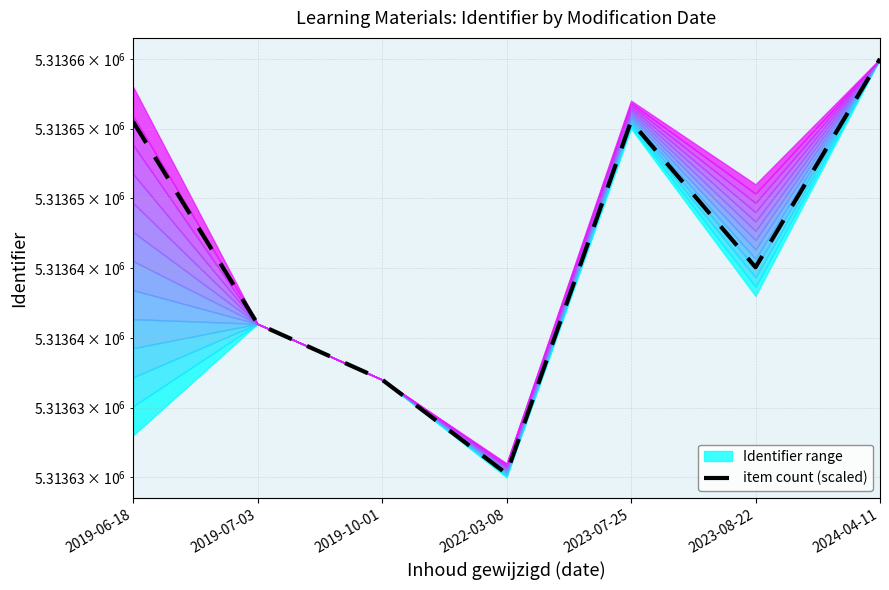

Where is the first local maximum?

2023-07-25